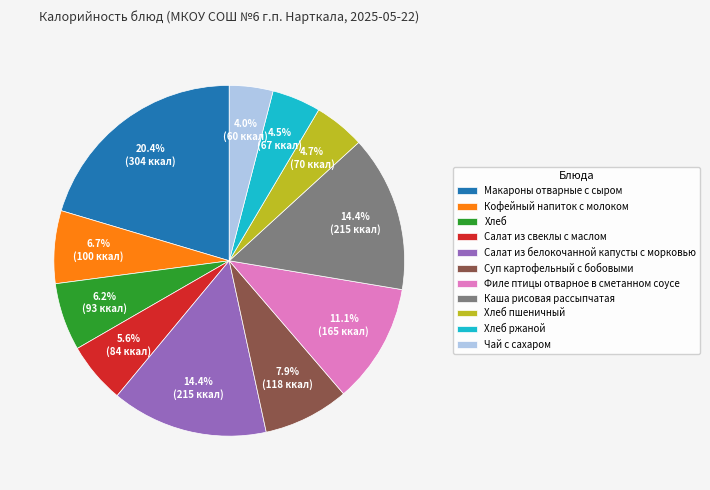

To the nearest percent, what is the combined percentage of Каша рисовая рассыпчатая and Хлеб пшеничный?

19%